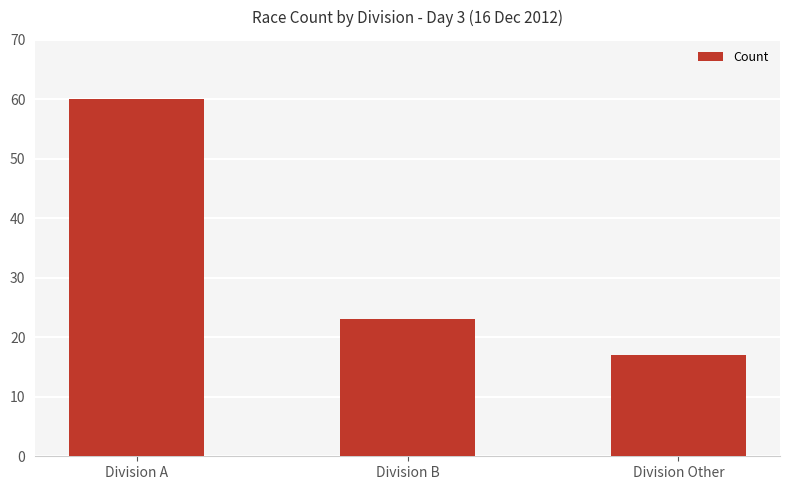

The chart shows a value of 30 at Division A. True or false?

False